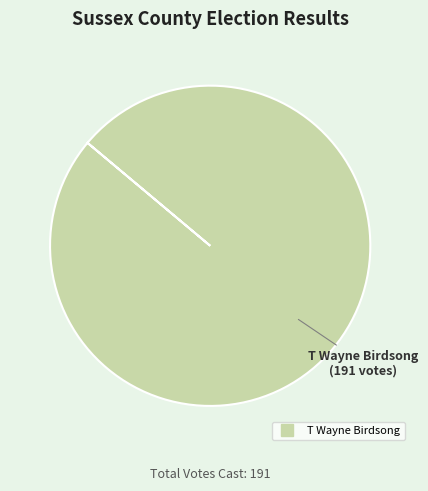

Does any single category account for the majority?

Yes